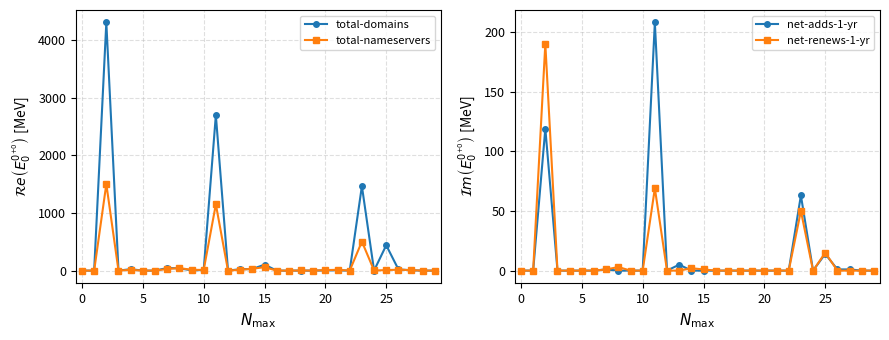

How many times do total-nameservers and total-domains cross each other?

7